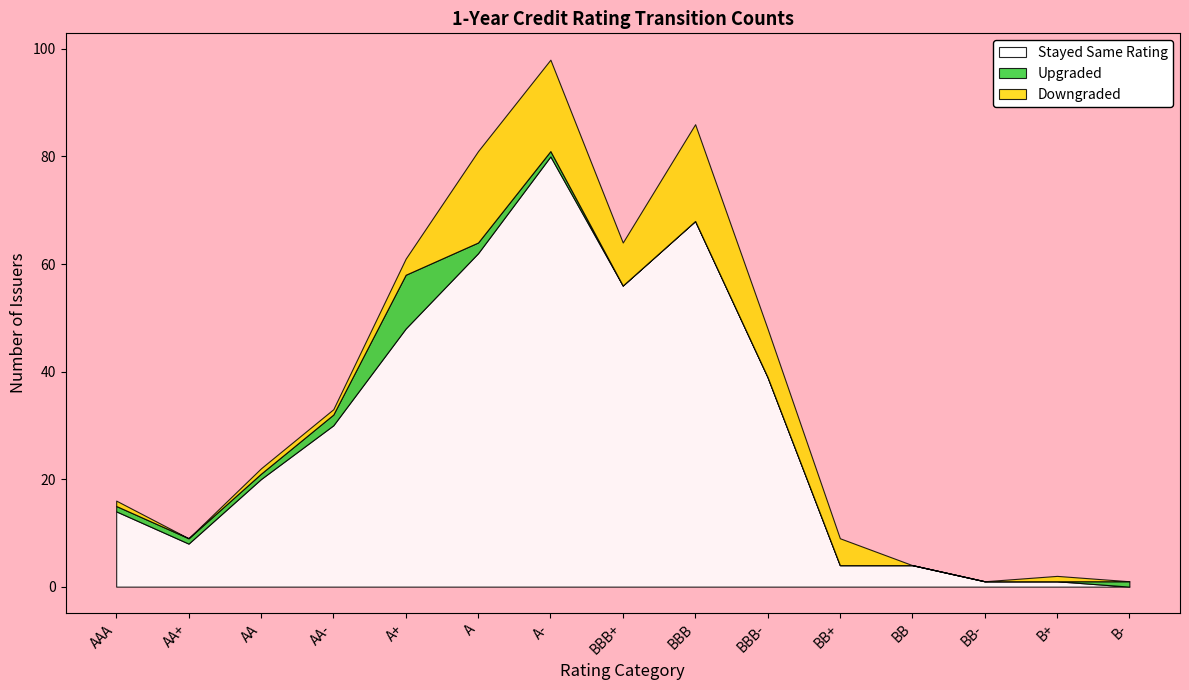

At how many categories does at least one series exceed 23?

7